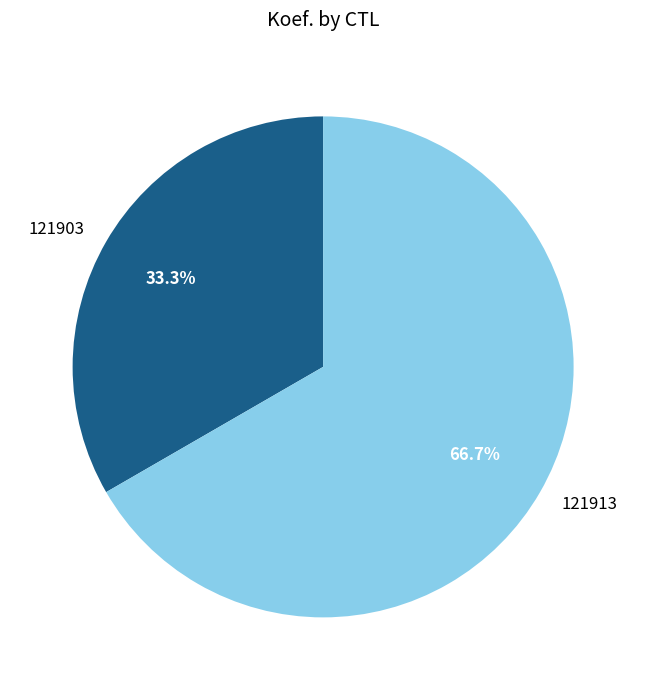

To the nearest percent, what is the average slice percentage?

50%